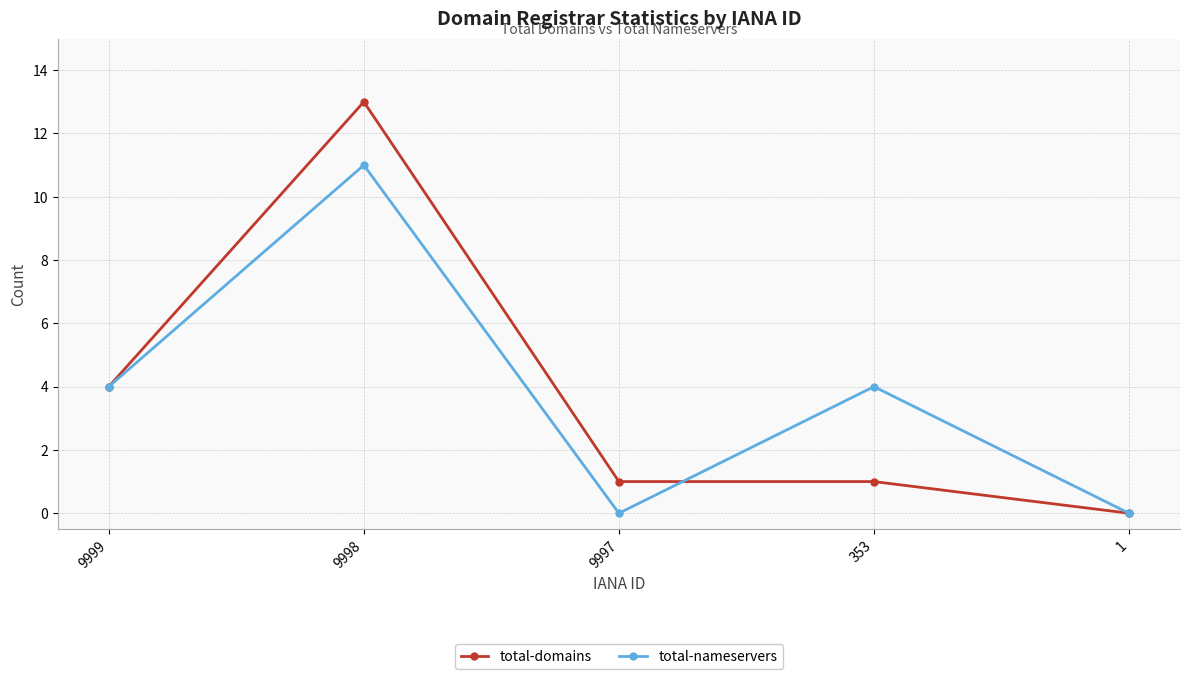

True or false: total-nameservers has a value of -8 at 9997.

False